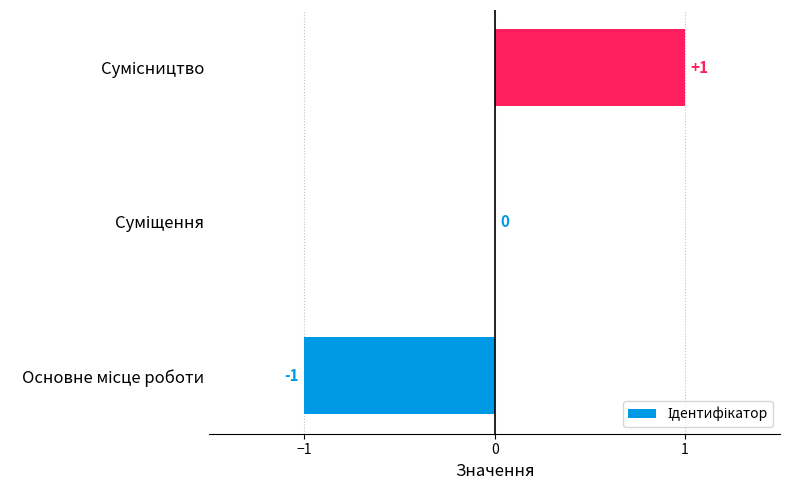

How many values are between -1 and 1?

3